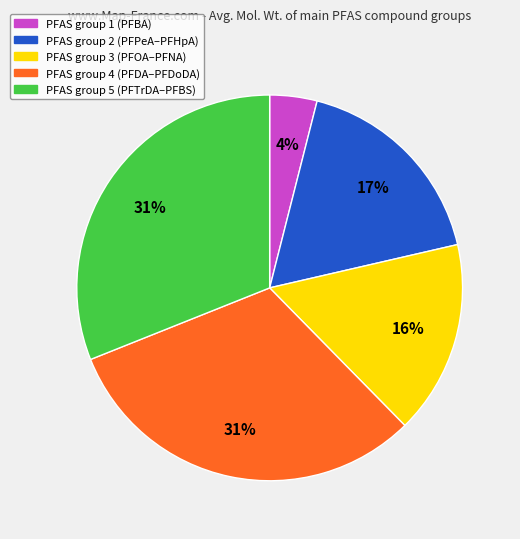

Does any single category account for the majority?

No